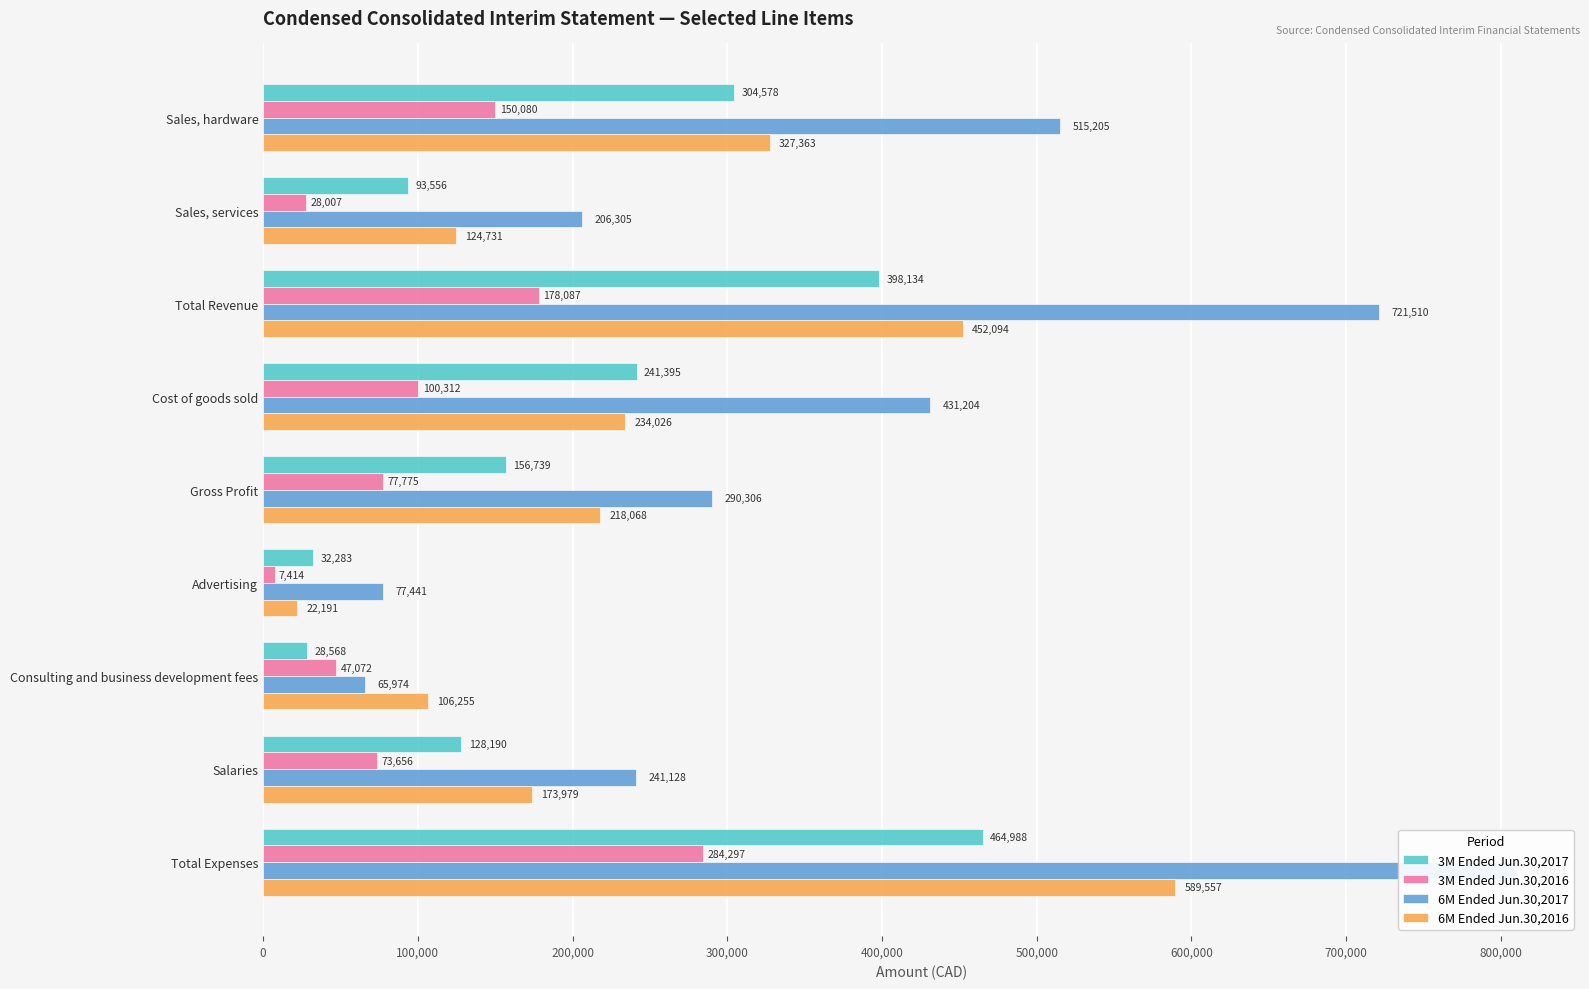

At Sales, hardware, list the series in order from largest to smallest.

6M Ended Jun.30,2017, 6M Ended Jun.30,2016, 3M Ended Jun.30,2017, 3M Ended Jun.30,2016